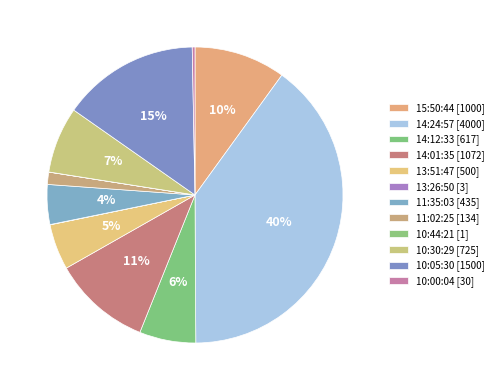

Is 10:30:29 the majority of the pie?

No